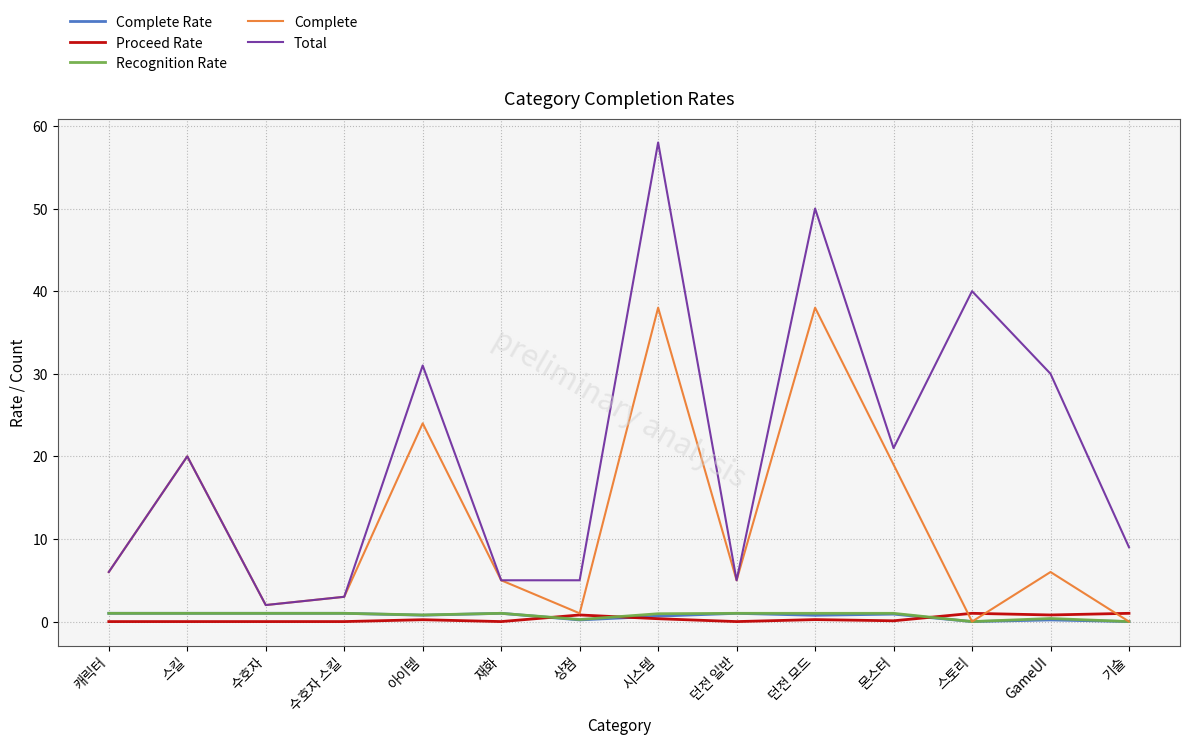

Is the value of Recognition Rate at 수호자 스킬 greater than the value of Total at 시스템?

No